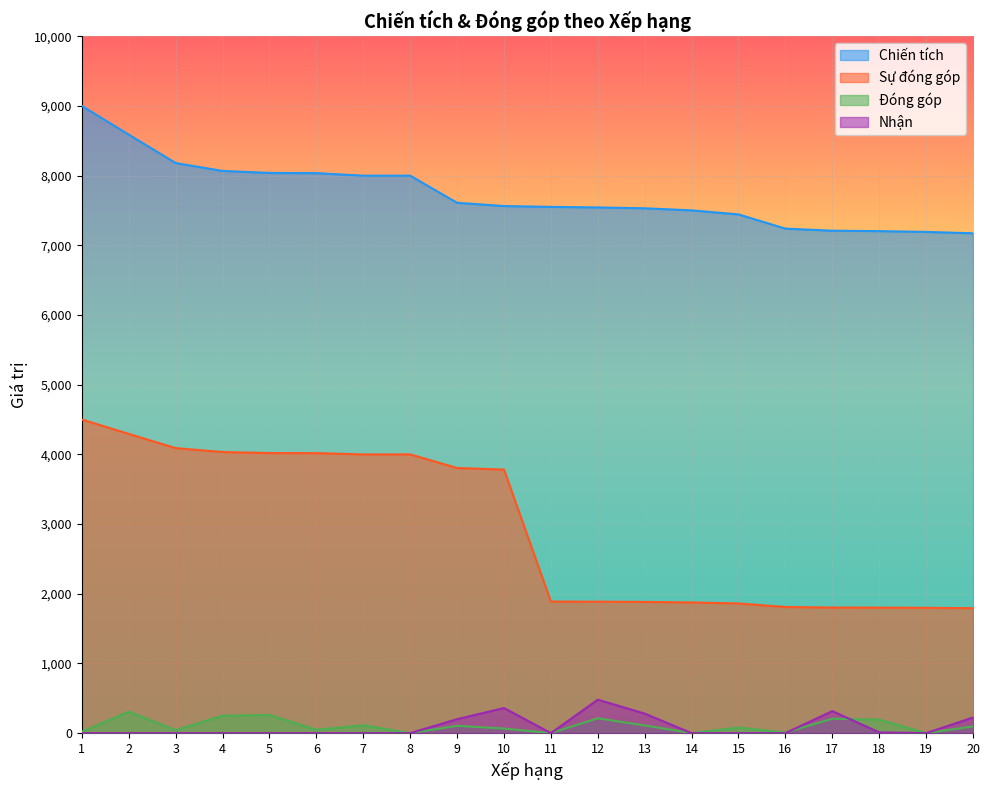

How many times do Nhận and Đóng góp cross each other?

2